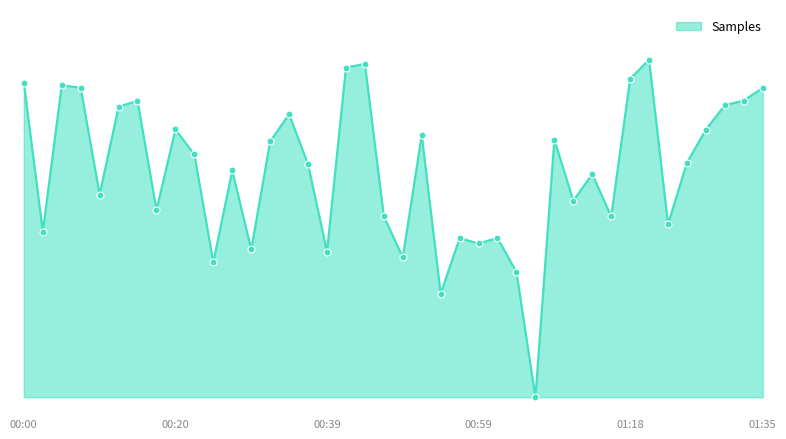

Reading right to left, extract all data points from this chart.

01:35=36624	01:33=35121	01:31=34573	01:28=31689	01:26=27784	01:23=20489	01:21=39958	01:18=37699	01:16=21400	01:13=26404	01:11=23269	01:09=30492	01:06=0	01:04=14821	01:01=18848	00:59=18200	00:56=18835	00:54=12266	00:51=31041	00:49=16578	00:46=21413	00:44=39465	00:42=39014	00:39=17230	00:37=27583	00:34=33498	00:32=30279	00:29=17491	00:27=26842	00:25=15983	00:22=28739	00:20=31692	00:17=22171	00:15=35102	00:12=34376	00:10=23991	00:07=36635	00:05=36928	00:03=19606	00:00=37221